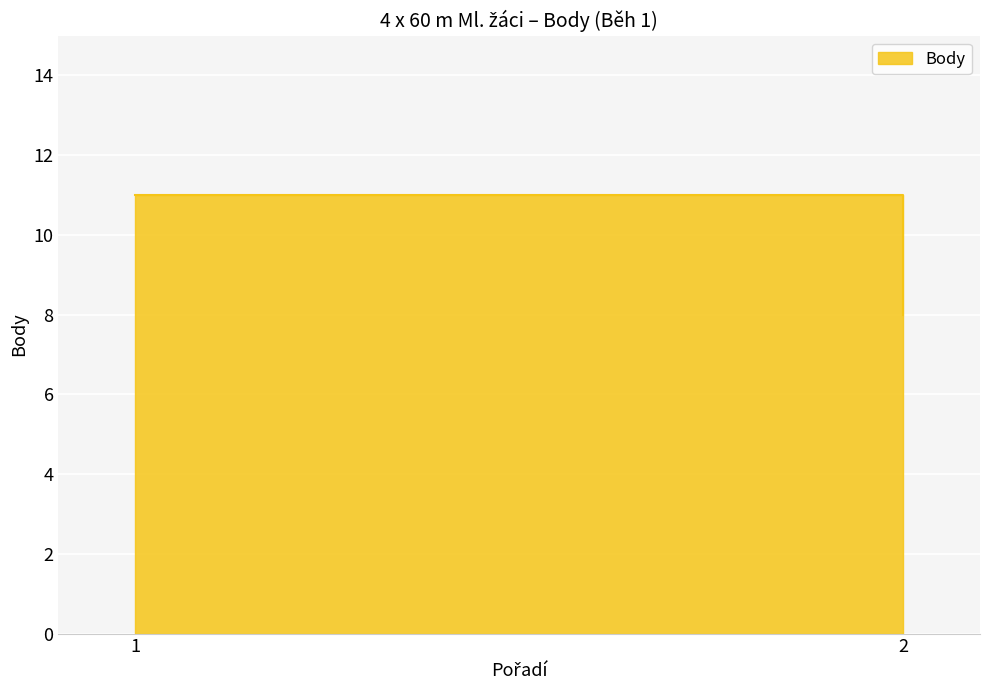

How many lines are shown in the chart?

1